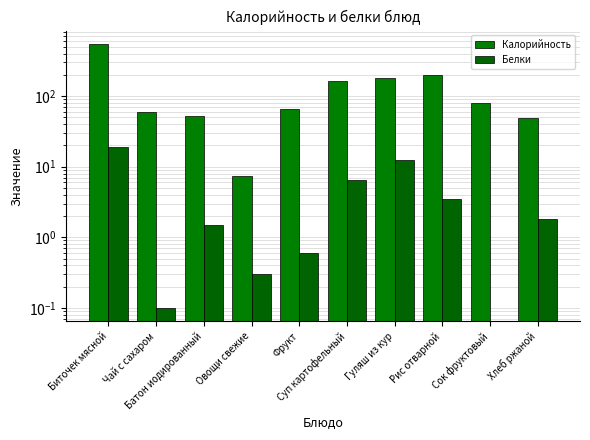

List the series in order of their peak value, highest first.

Калорийность, Белки